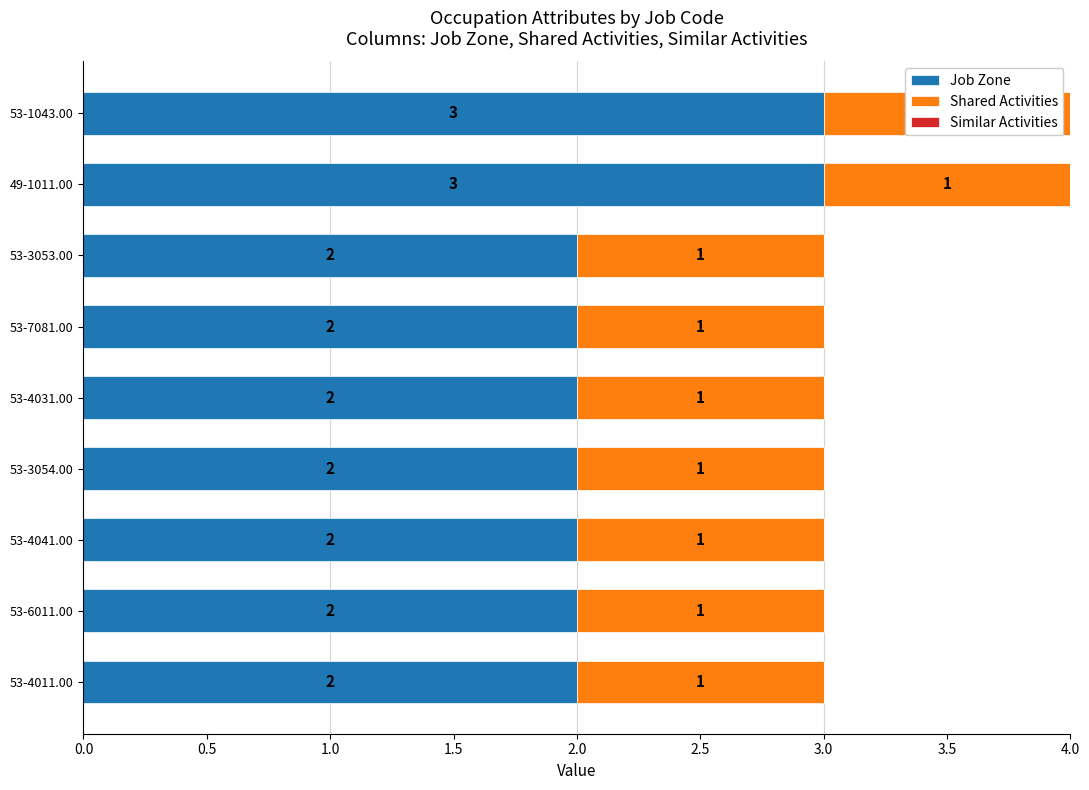

What is the total value across all series at 53-4031.00?

3